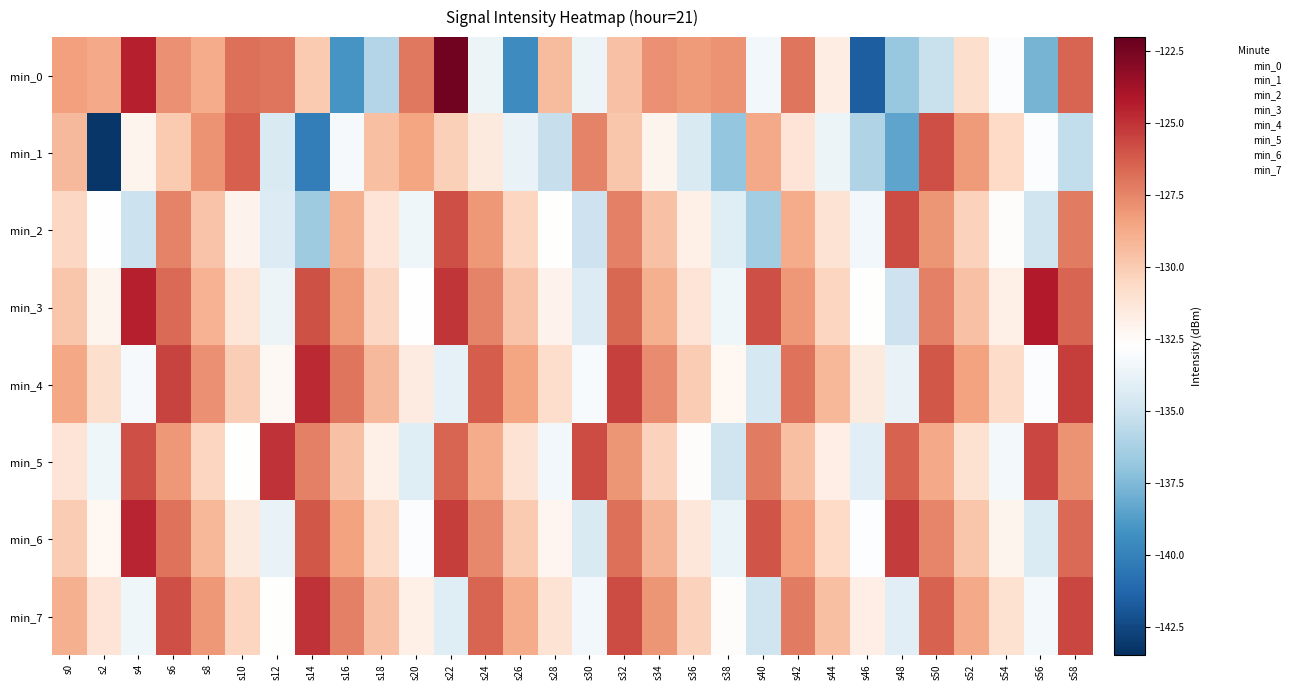

Reading left to right, extract all data points from this chart.

min_0: s0=-128.4	s2=-128.7	s4=-124.4	s6=-127.8	s8=-128.7	s10=-126.8	s12=-127.0	s14=-130.0	s16=-139.1	s18=-135.9	s20=-127.1	s22=-122.4	s24=-133.6	s26=-139.5	s28=-129.3	s30=-133.6	s32=-129.6	s34=-127.8	s36=-128.2	s38=-127.9	s40=-133.3	s42=-127.0	s44=-131.7	s46=-141.6	s48=-136.8	s50=-135.2	s52=-130.8	s54=-133.0	s56=-137.8	s58=-126.5
min_1: s0=-129.3	s2=-143.2	s4=-132.1	s6=-130.0	s8=-128.0	s10=-126.3	s12=-134.5	s14=-140.2	s16=-133.2	s18=-129.5	s20=-128.5	s22=-130.2	s24=-131.5	s26=-133.8	s28=-135.2	s30=-127.4	s32=-129.8	s34=-132.1	s36=-134.5	s38=-136.9	s40=-128.7	s42=-131.2	s44=-133.6	s46=-136.0	s48=-138.4	s50=-125.8	s52=-128.2	s54=-130.6	s56=-133.0	s58=-135.4
min_2: s0=-130.5	s2=-132.8	s4=-135.1	s6=-127.4	s8=-129.7	s10=-132.0	s12=-134.3	s14=-136.6	s16=-128.9	s18=-131.2	s20=-133.5	s22=-125.8	s24=-128.1	s26=-130.4	s28=-132.7	s30=-135.0	s32=-127.3	s34=-129.6	s36=-131.9	s38=-134.2	s40=-136.5	s42=-128.8	s44=-131.1	s46=-133.4	s48=-125.7	s50=-128.0	s52=-130.3	s54=-132.6	s56=-134.9	s58=-127.2
min_3: s0=-129.8	s2=-132.1	s4=-124.4	s6=-126.7	s8=-129.0	s10=-131.3	s12=-133.6	s14=-125.9	s16=-128.2	s18=-130.5	s20=-132.8	s22=-125.1	s24=-127.4	s26=-129.7	s28=-132.0	s30=-134.3	s32=-126.6	s34=-128.9	s36=-131.2	s38=-133.5	s40=-125.8	s42=-128.1	s44=-130.4	s46=-132.7	s48=-135.0	s50=-127.3	s52=-129.6	s54=-131.9	s56=-124.2	s58=-126.5
min_4: s0=-128.6	s2=-130.9	s4=-133.2	s6=-125.5	s8=-127.8	s10=-130.1	s12=-132.4	s14=-124.7	s16=-127.0	s18=-129.3	s20=-131.6	s22=-133.9	s24=-126.2	s26=-128.5	s28=-130.8	s30=-133.1	s32=-125.4	s34=-127.7	s36=-130.0	s38=-132.3	s40=-134.6	s42=-126.9	s44=-129.2	s46=-131.5	s48=-133.8	s50=-126.1	s52=-128.4	s54=-130.7	s56=-133.0	s58=-125.3
min_5: s0=-131.2	s2=-133.5	s4=-125.8	s6=-128.1	s8=-130.4	s10=-132.7	s12=-125.0	s14=-127.3	s16=-129.6	s18=-131.9	s20=-134.2	s22=-126.5	s24=-128.8	s26=-131.1	s28=-133.4	s30=-125.7	s32=-128.0	s34=-130.3	s36=-132.6	s38=-134.9	s40=-127.2	s42=-129.5	s44=-131.8	s46=-134.1	s48=-126.4	s50=-128.7	s52=-131.0	s54=-133.3	s56=-125.6	s58=-127.9
min_6: s0=-130.0	s2=-132.3	s4=-124.6	s6=-126.9	s8=-129.2	s10=-131.5	s12=-133.8	s14=-126.1	s16=-128.4	s18=-130.7	s20=-133.0	s22=-125.3	s24=-127.6	s26=-129.9	s28=-132.2	s30=-134.5	s32=-126.8	s34=-129.1	s36=-131.4	s38=-133.7	s40=-126.0	s42=-128.3	s44=-130.6	s46=-132.9	s48=-125.2	s50=-127.5	s52=-129.8	s54=-132.1	s56=-134.4	s58=-126.7
min_7: s0=-128.9	s2=-131.2	s4=-133.5	s6=-125.8	s8=-128.1	s10=-130.4	s12=-132.7	s14=-125.0	s16=-127.3	s18=-129.6	s20=-131.9	s22=-134.2	s24=-126.5	s26=-128.8	s28=-131.1	s30=-133.4	s32=-125.7	s34=-128.0	s36=-130.3	s38=-132.6	s40=-134.9	s42=-127.2	s44=-129.5	s46=-131.8	s48=-134.1	s50=-126.4	s52=-128.7	s54=-131.0	s56=-133.3	s58=-125.6